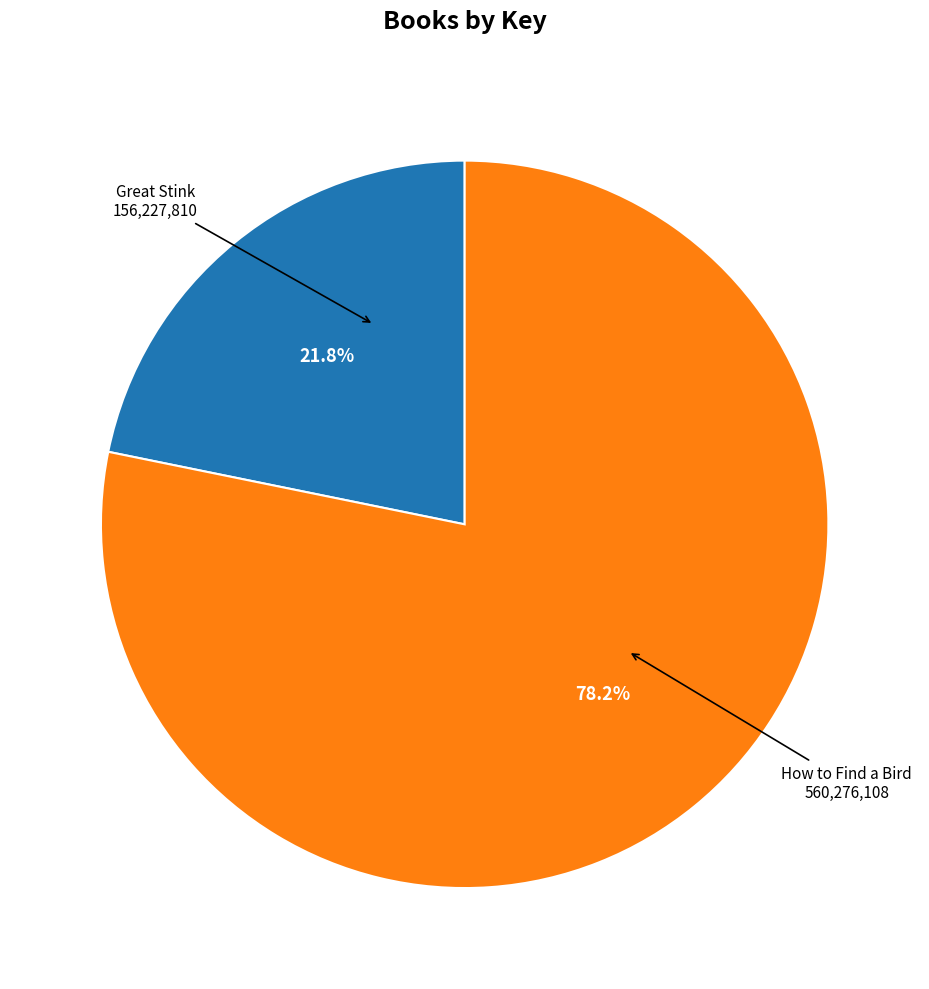

Does any single category account for the majority?

Yes